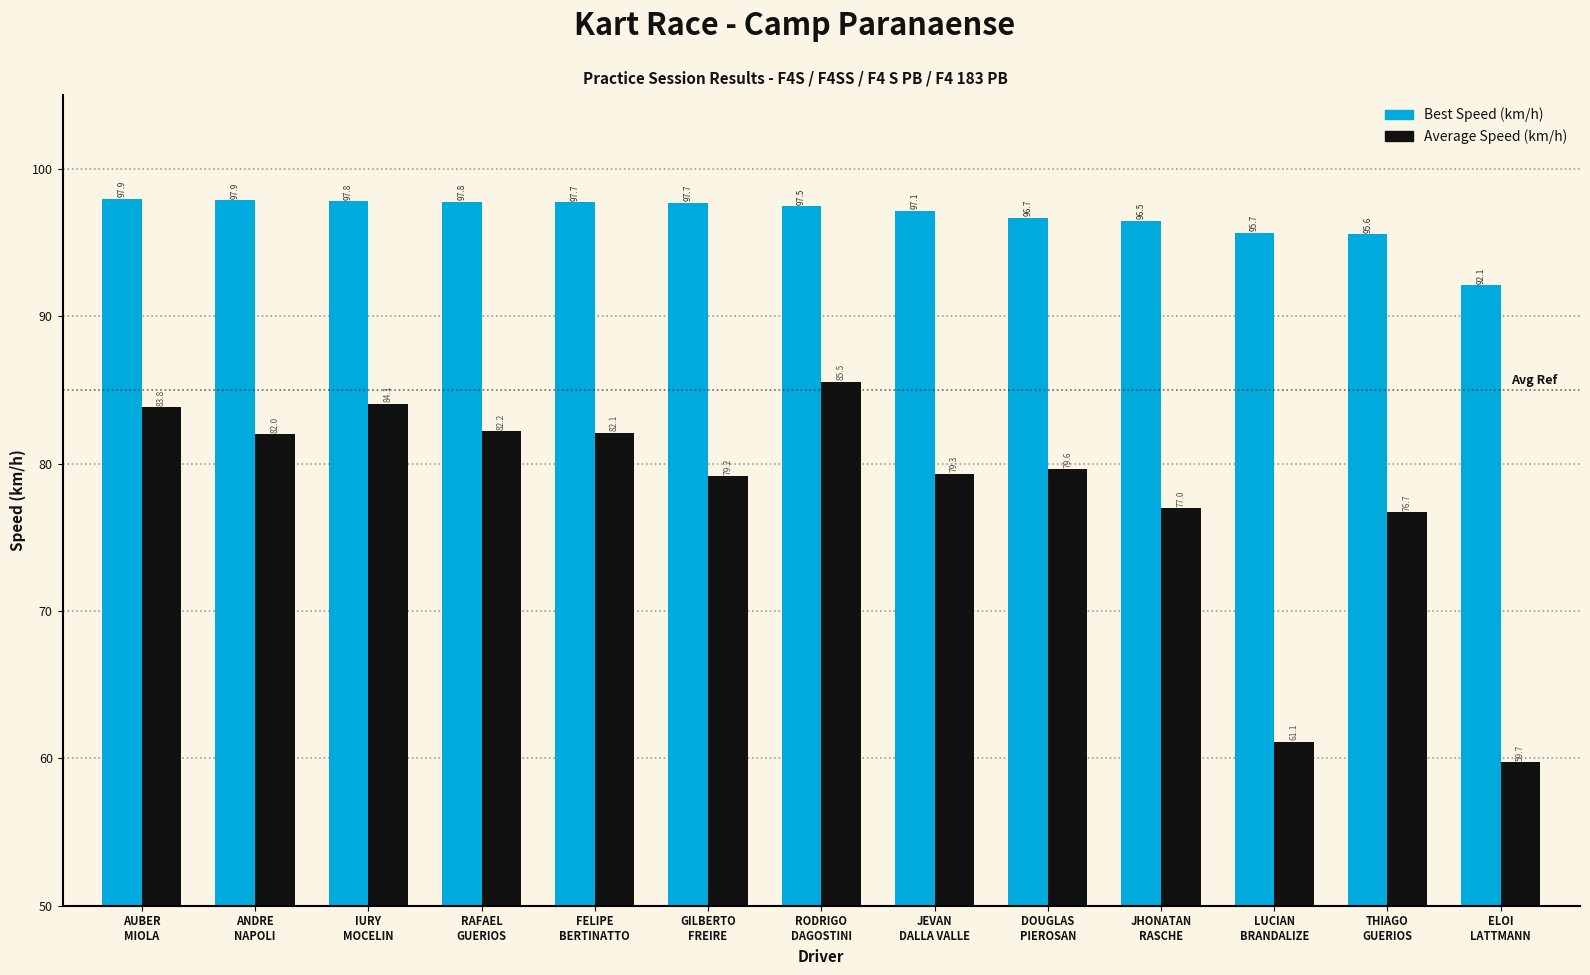

What is the smallest value displayed?

59.7